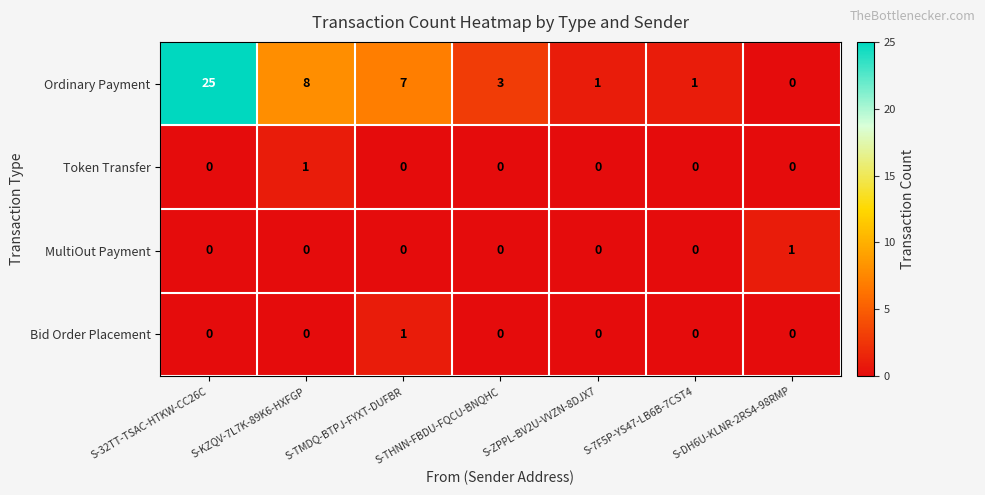

Which category has the highest value in the MultiOut Payment series?

S-DH6U-KLNR-2RS4-98RMP